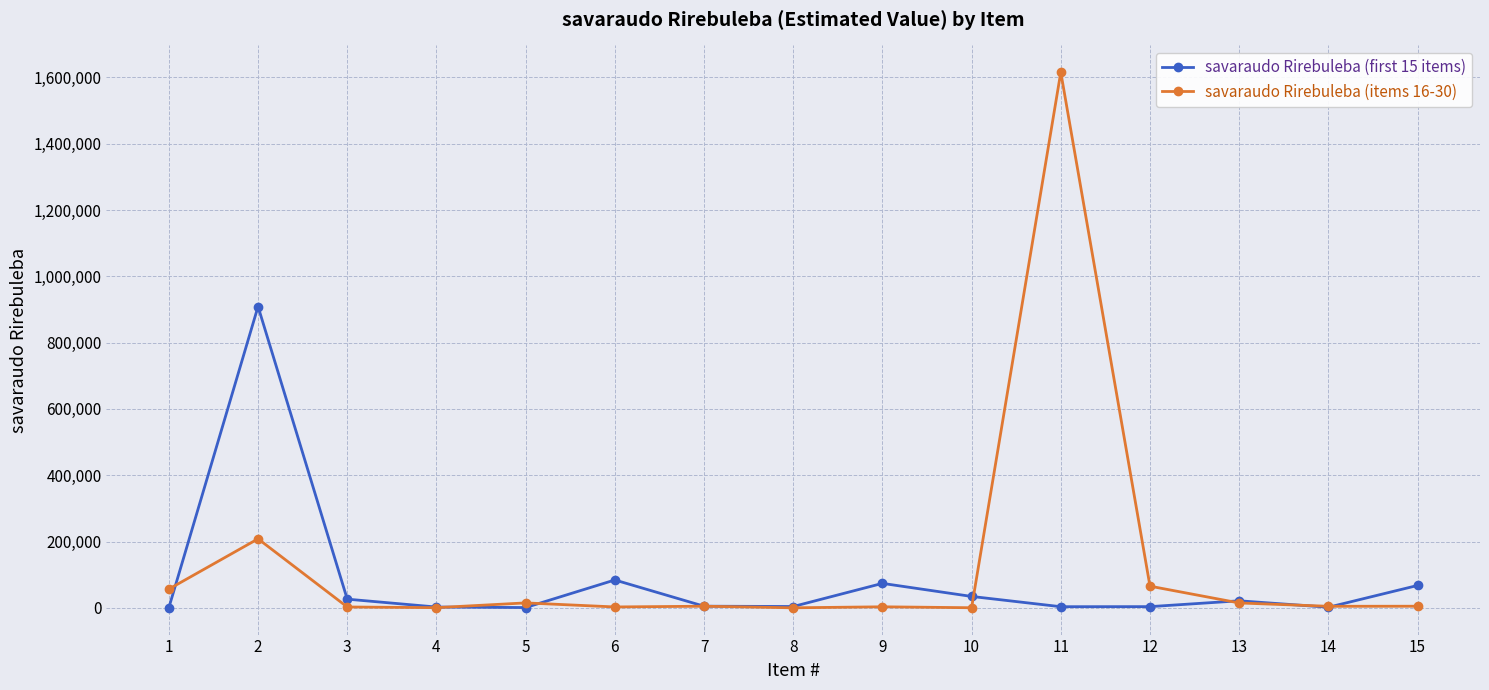

Rank the series at 6 from lowest to highest value.

savaraudo Rirebuleba (items 16-30), savaraudo Rirebuleba (first 15 items)